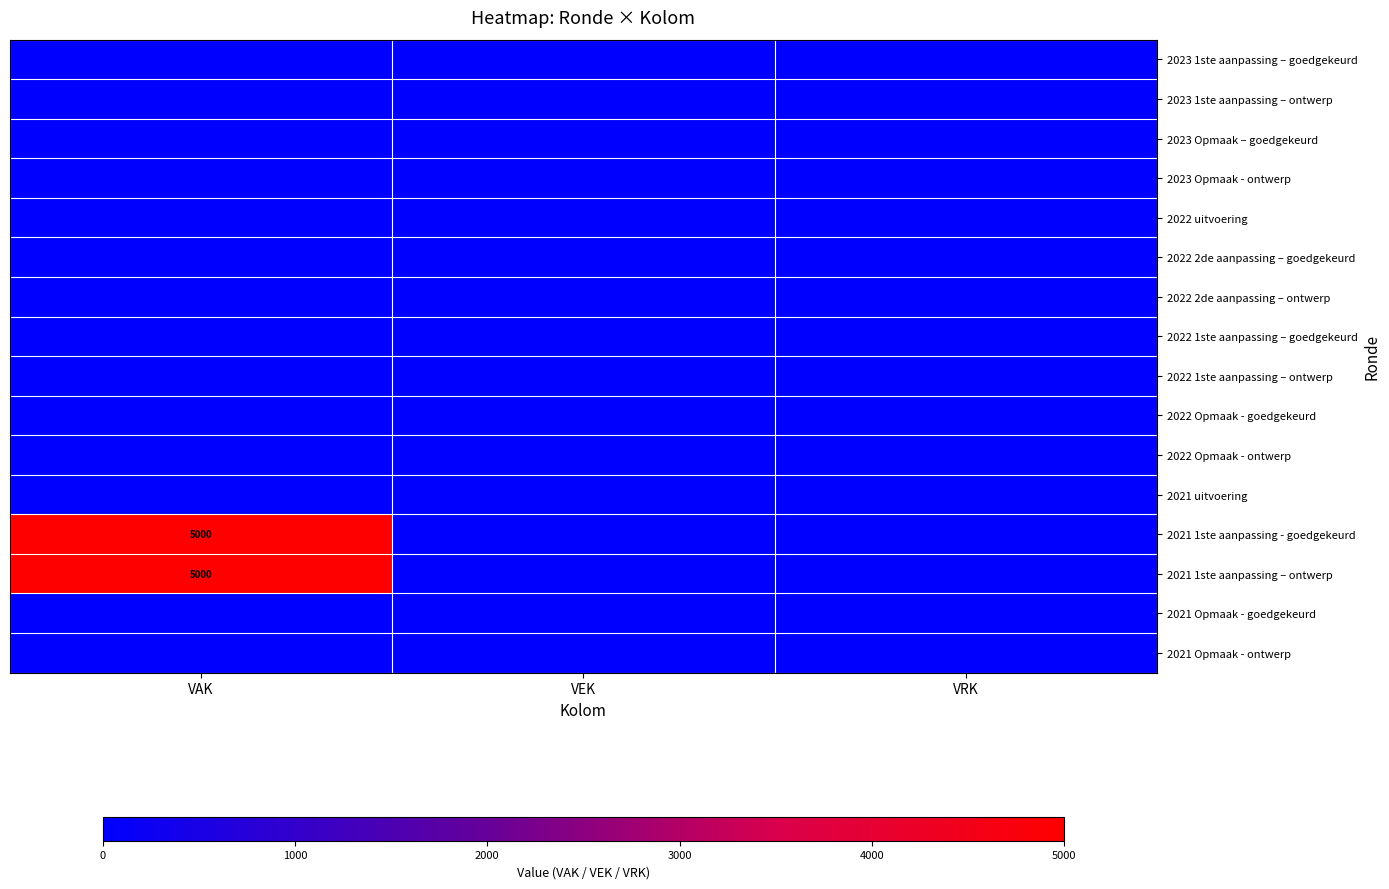

How many data points does each series have?

3